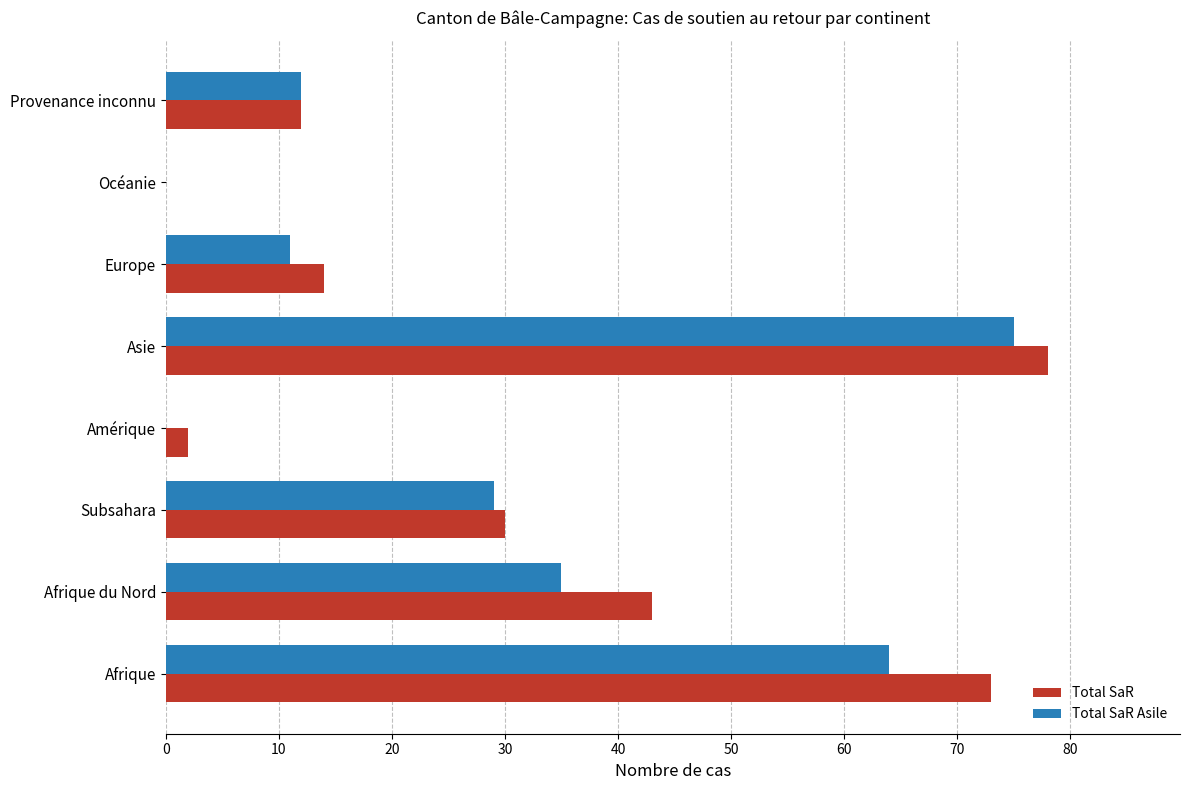

Read the Total SaR Asile value at Asie, to the nearest 10.

80